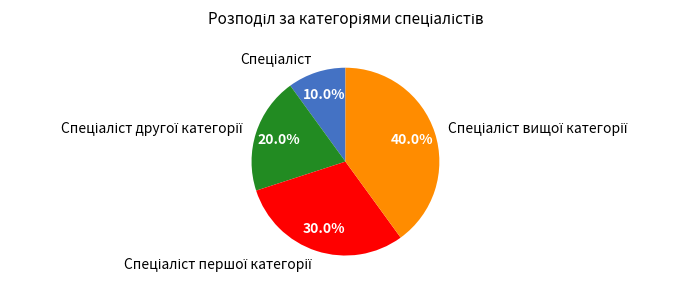

Is there any slice that represents more than half of the pie?

No